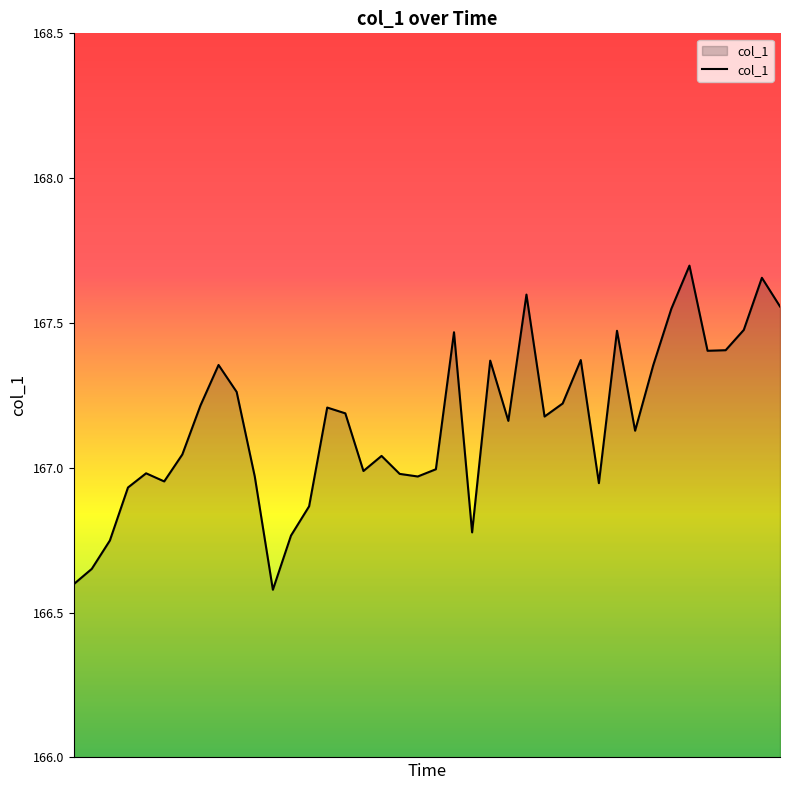

What is the sum of all values?

6686.1